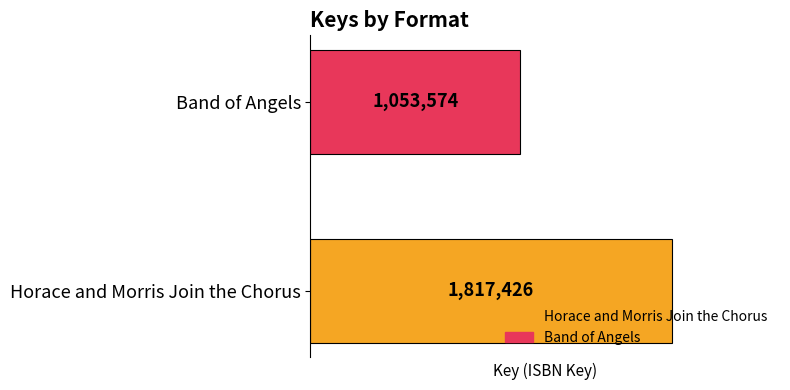

List the series in order of their peak value, lowest first.

Band of Angels, Horace and Morris Join the Chorus